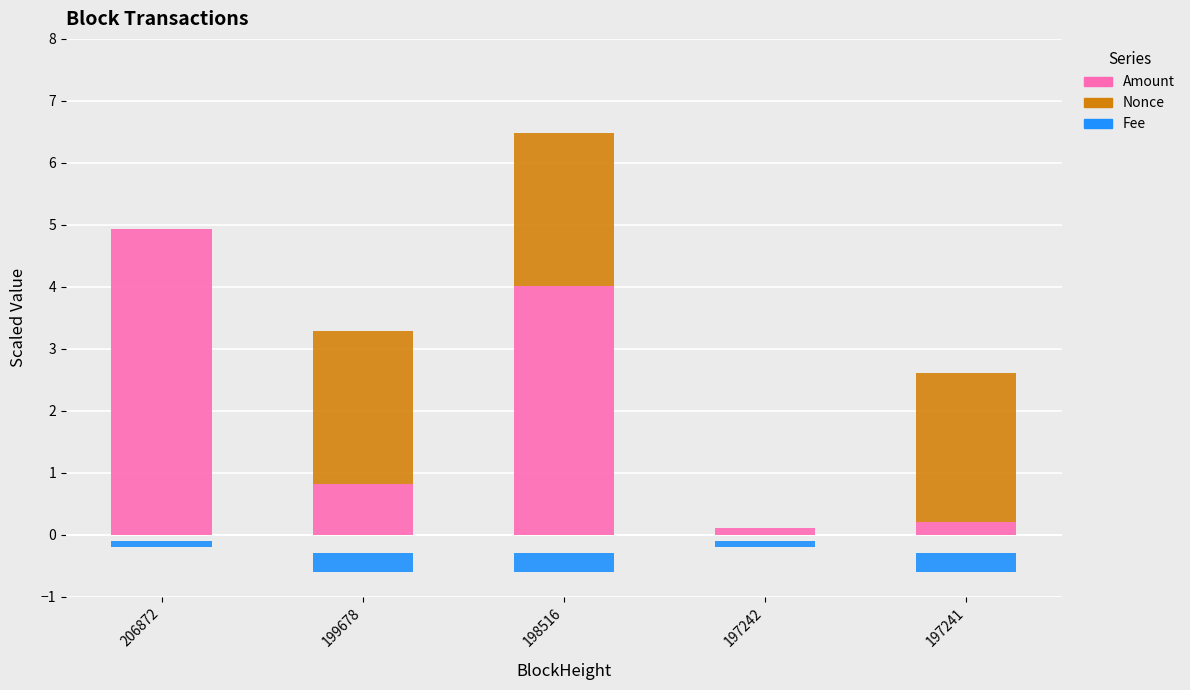

At which category is the sum across all series the highest?

198516